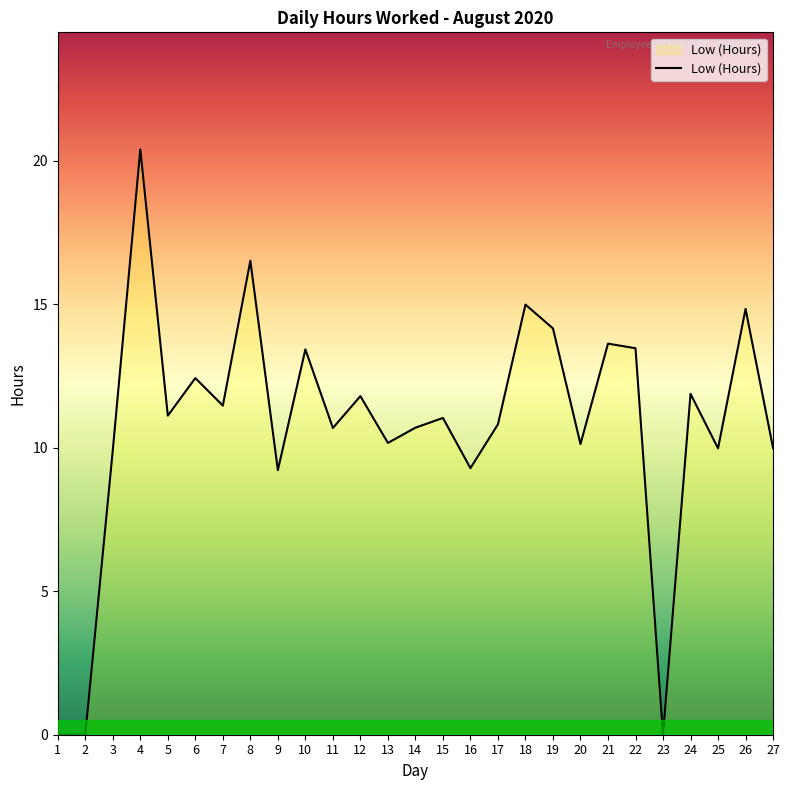

What is the difference between the values at 12 and 8?

4.7